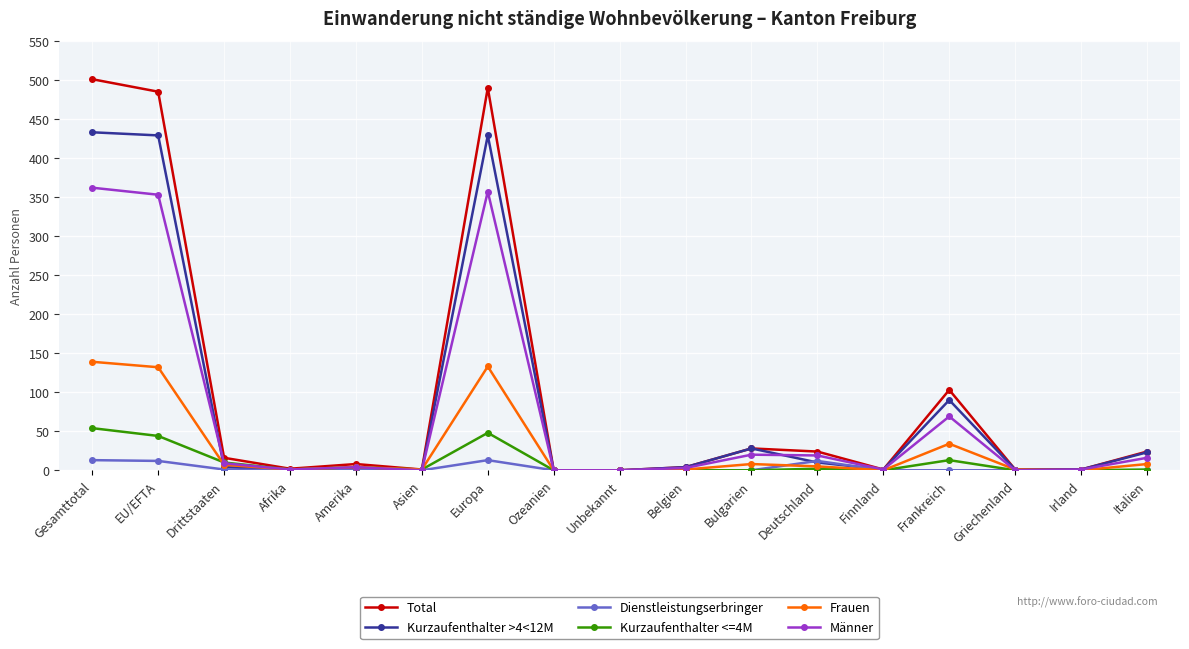

True or false: Männer has a value of 69 at Frankreich.

True